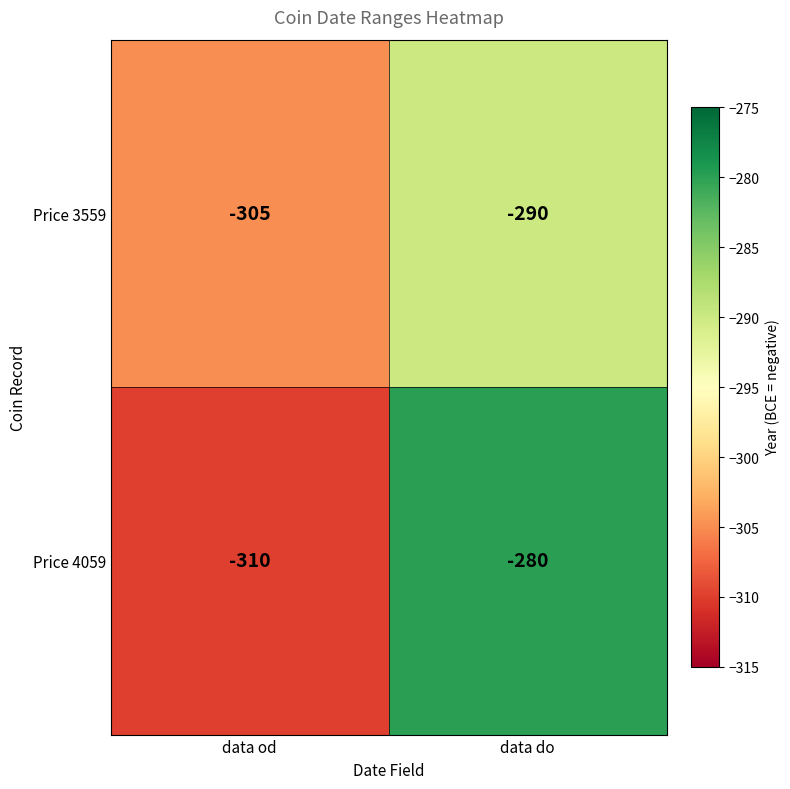

The Price 4059 series shows -83 at data do. True or false?

False